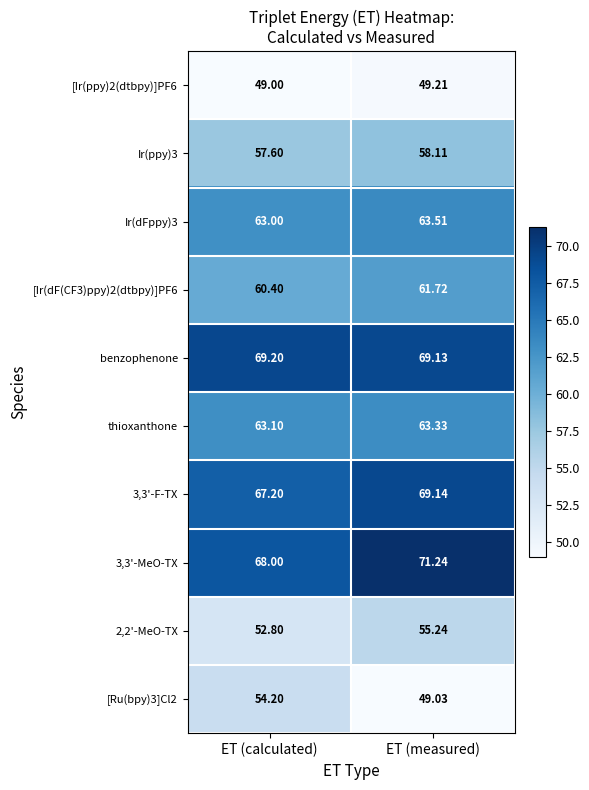

What is the difference between the highest and lowest values at ET (measured)?

22.2